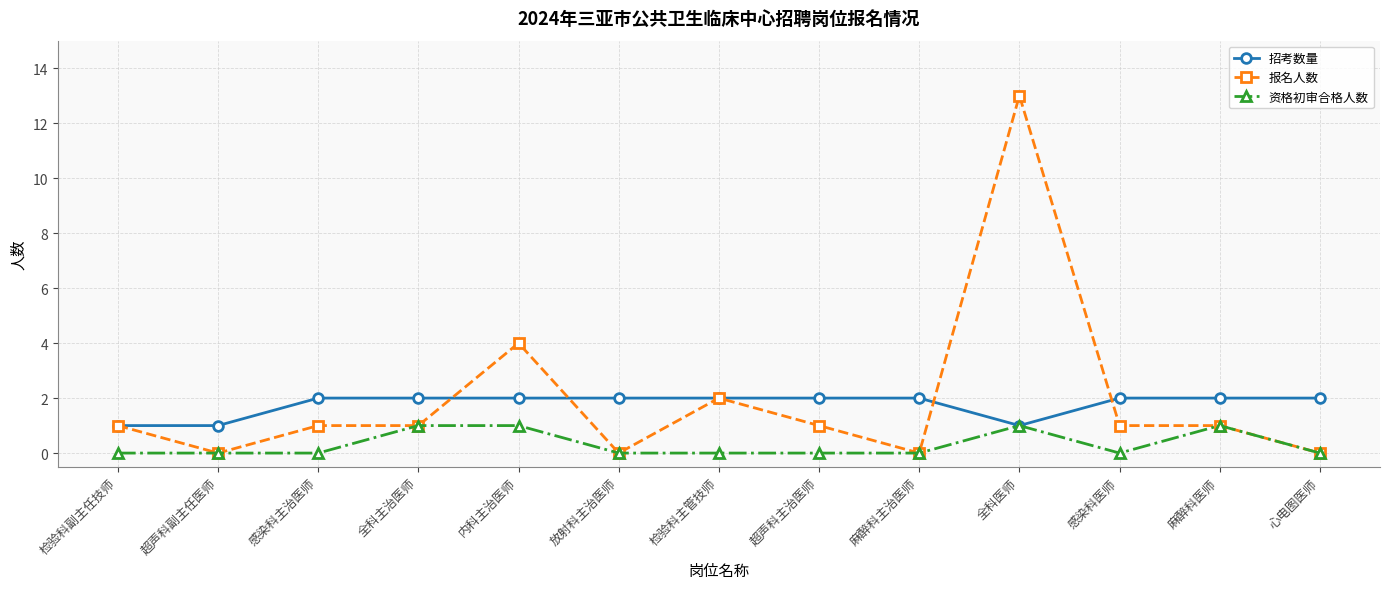

What position from the left is 全科医师?

10